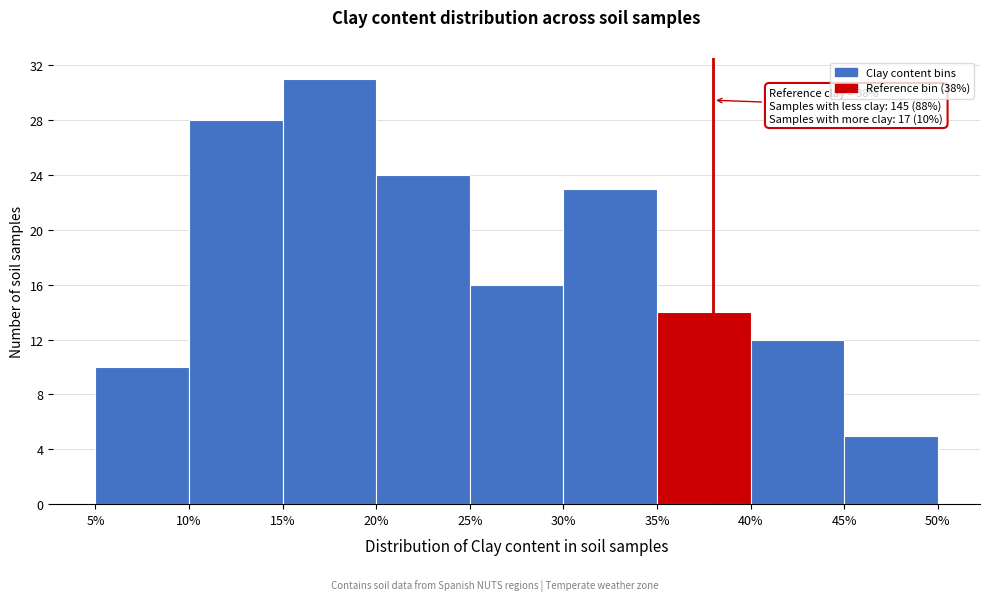

Which range on the x-axis has the tallest bar?

15% to 20%